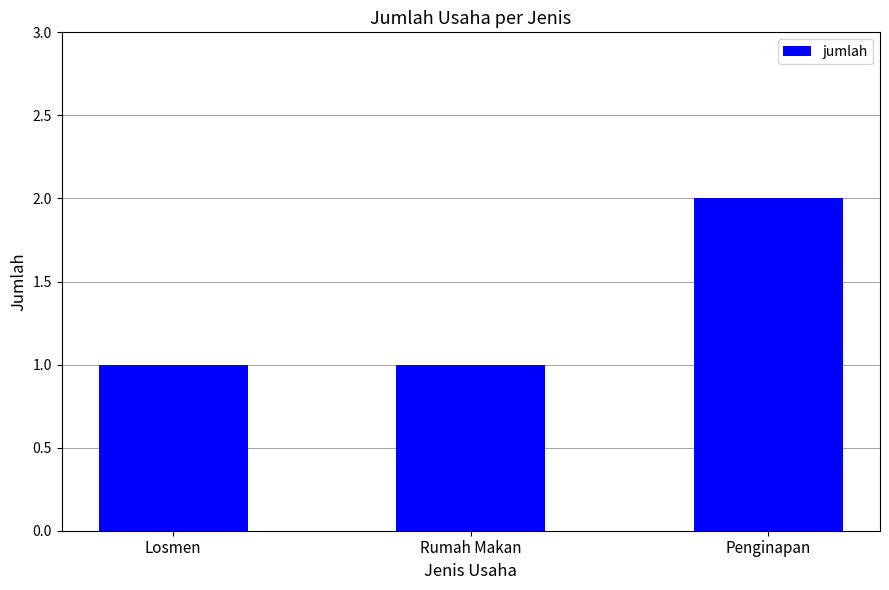

Which has a higher value, Penginapan or Rumah Makan?

Penginapan